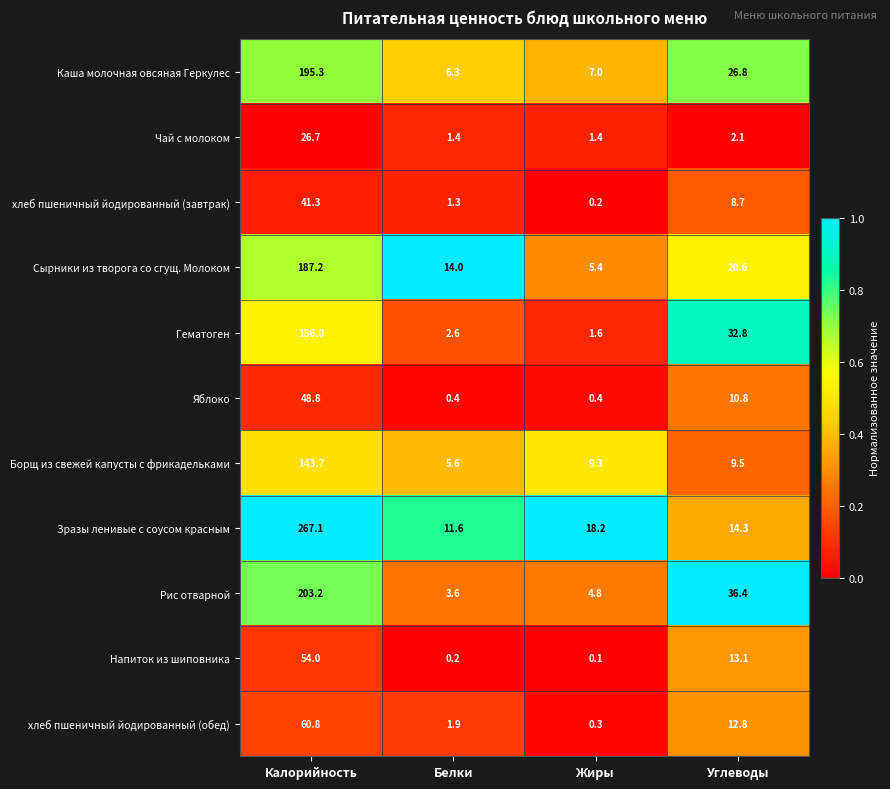

Which series has the largest total across all categories?

Зразы ленивые с соусом красным